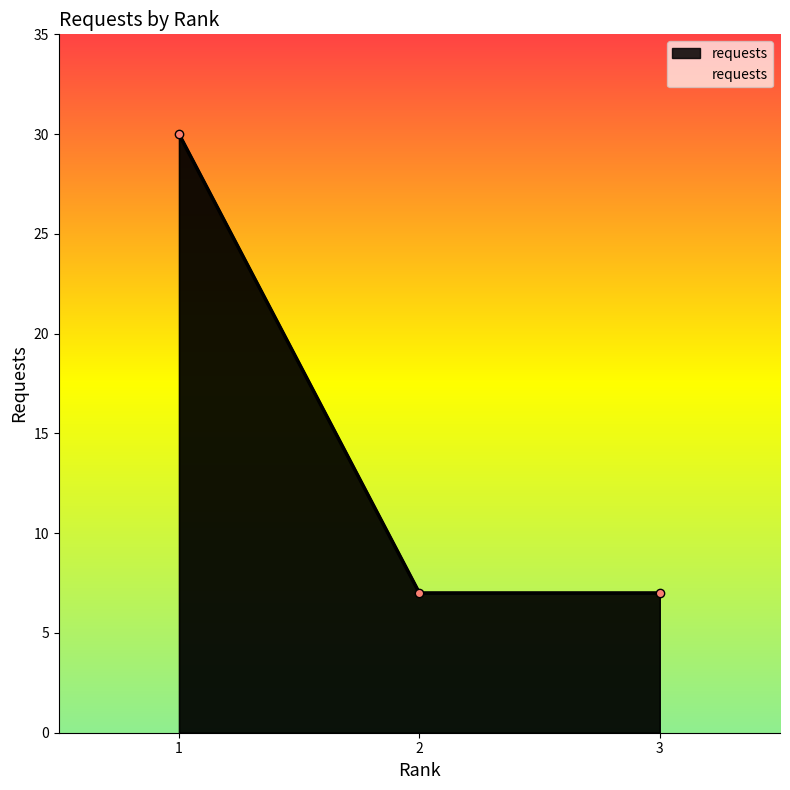

How many lines are shown in the chart?

1